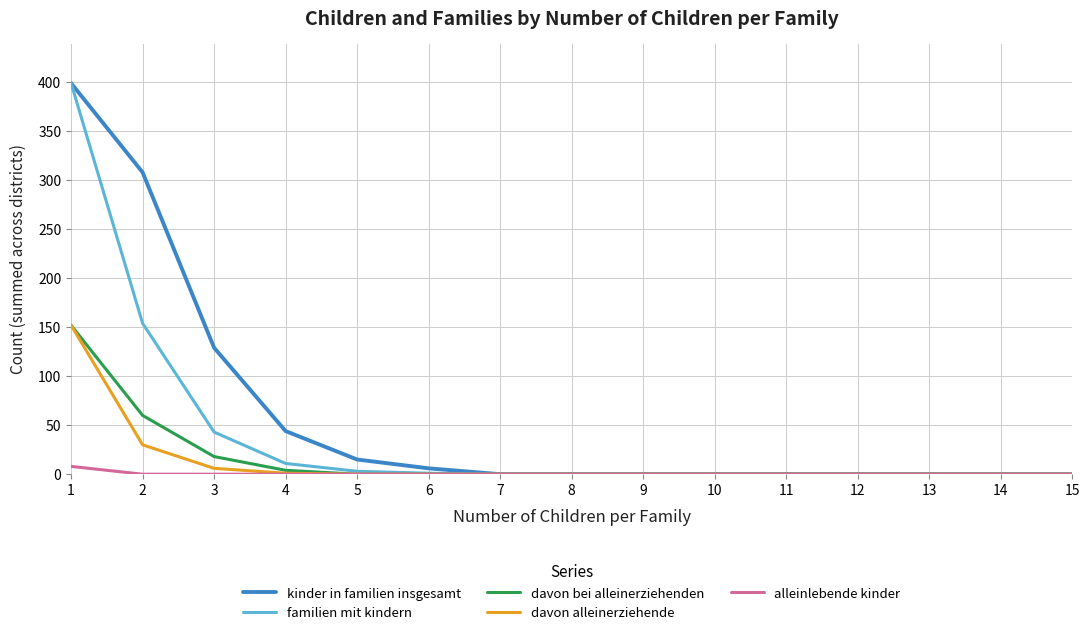

Does the chart have visible grid lines?

Yes